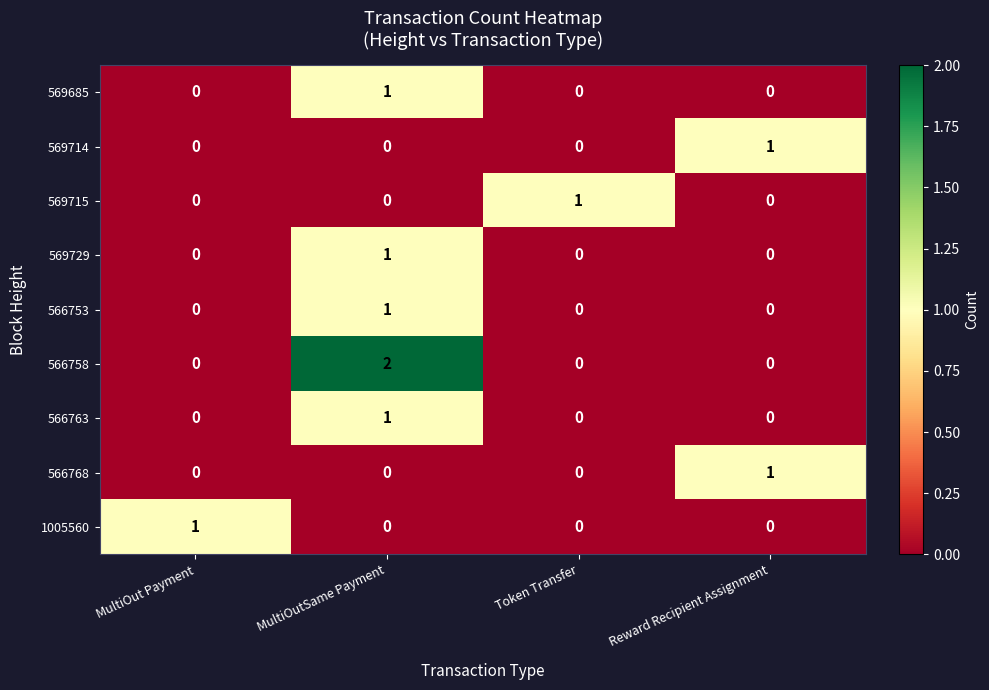

Which label corresponds to the largest value in the chart?

MultiOutSame Payment